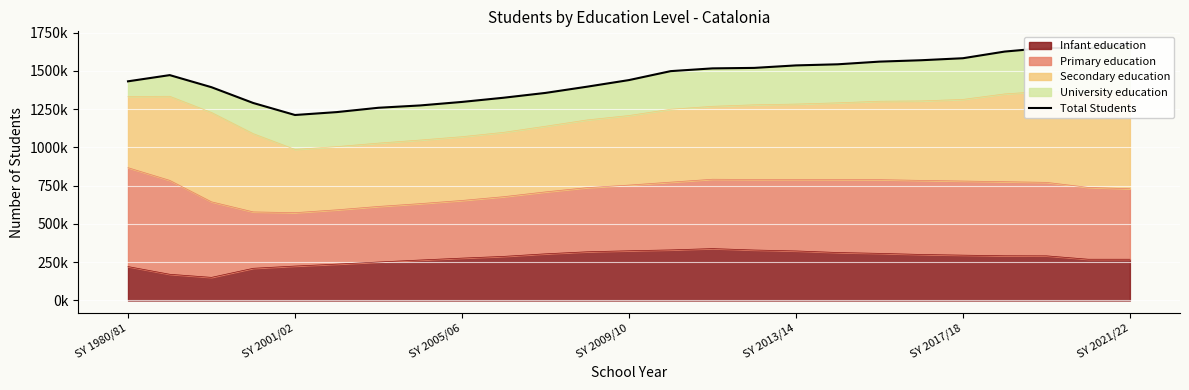

Is it true that the value at 18 is 2056086?

False